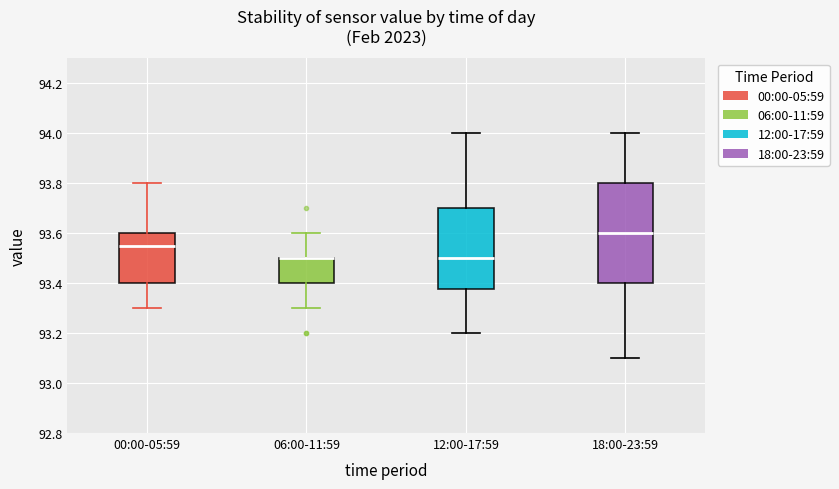

Reading left to right, read every box against the y-axis: the position of its median line, the range the box covers, and the ends of its whiskers. The values are not printed on the chart, so give them approximately, as read against the axis.

00:00-05:59: median 93.56, box 93.40 to 93.60, whiskers 93.30 to 93.80
06:00-11:59: median 93.50 (drawn on the box's upper edge), box 93.40 to 93.50, whiskers 93.30 to 93.60
12:00-17:59: median 93.50, box 93.38 to 93.70, whiskers 93.20 to 94.00
18:00-23:59: median 93.60, box 93.40 to 93.80, whiskers 93.10 to 94.00